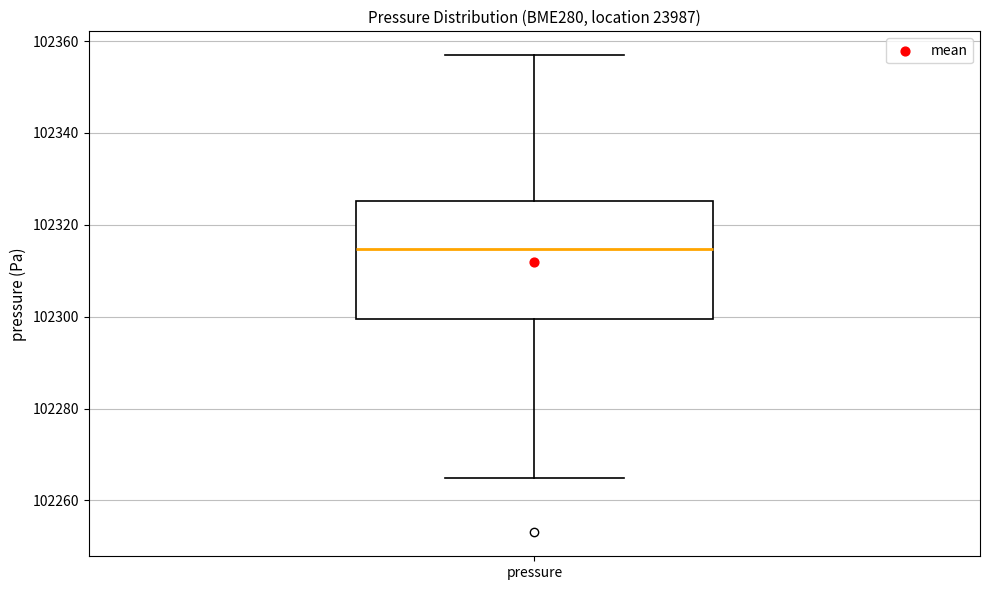

Read this box plot against the y-axis: the position of the median line, the range covered by the box, and the ends of both whiskers. The values are not printed on the chart, so give them approximately, as read against the axis.

median 102314, box 102300 to 102326, whiskers 102264 to 102356